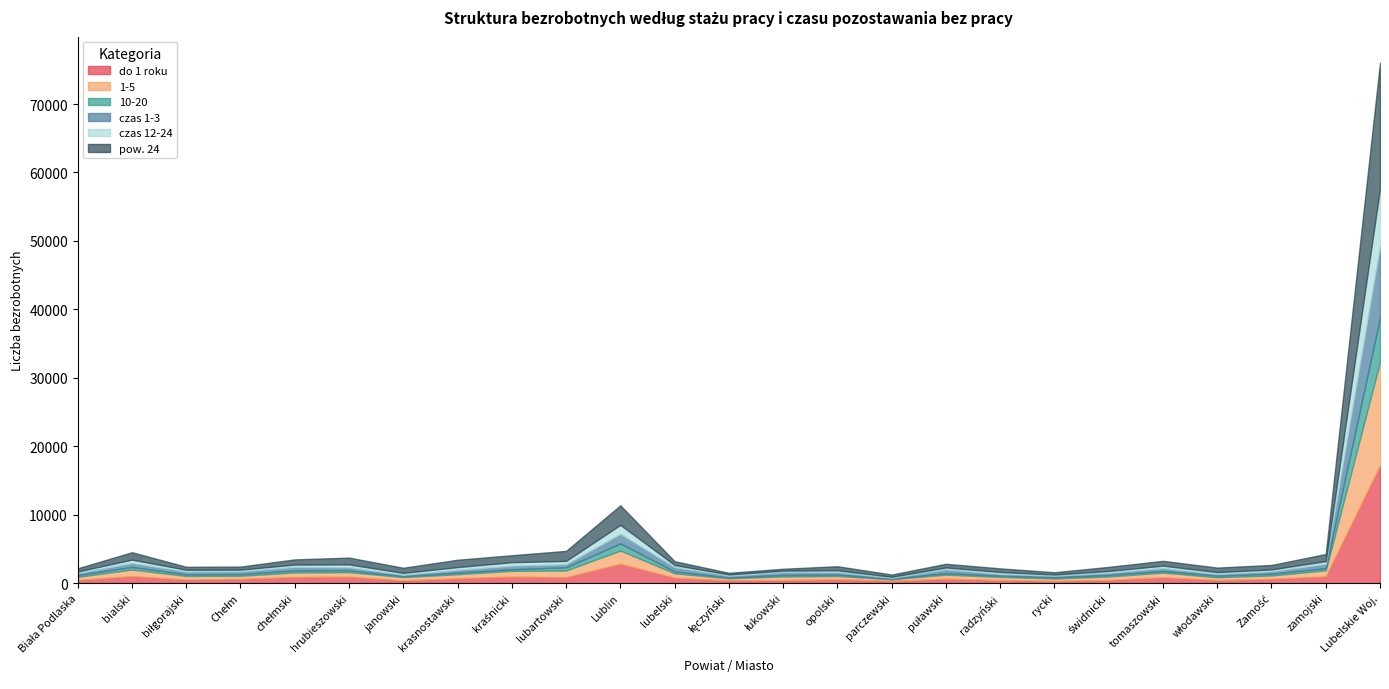

What is the total value across all series at Zamość?

2638